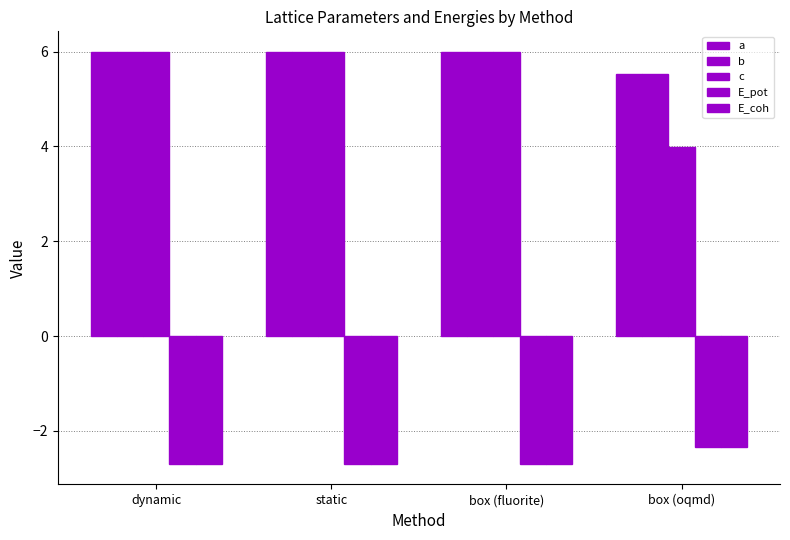

How many bars are there in each group?

5